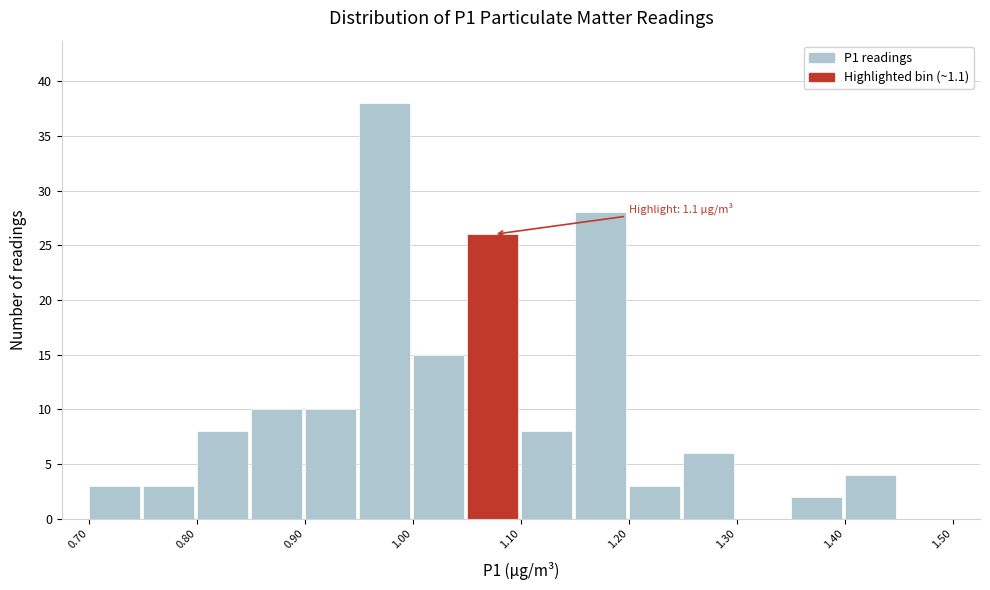

Over which range of the x-axis is the bar tallest?

0.95 to 1.00